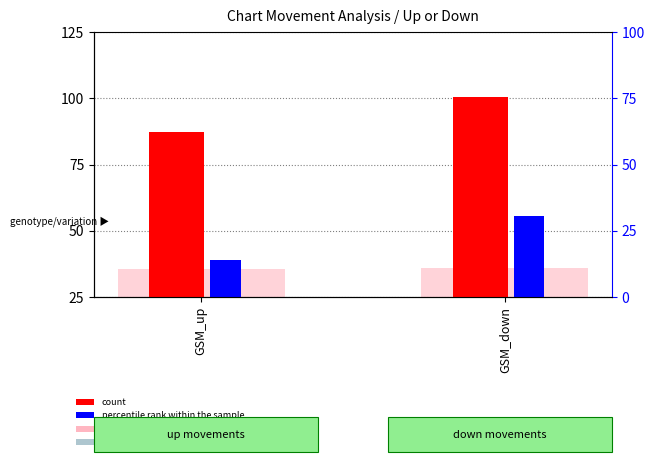

The count series shows 87.3 at GSM_up. True or false?

True